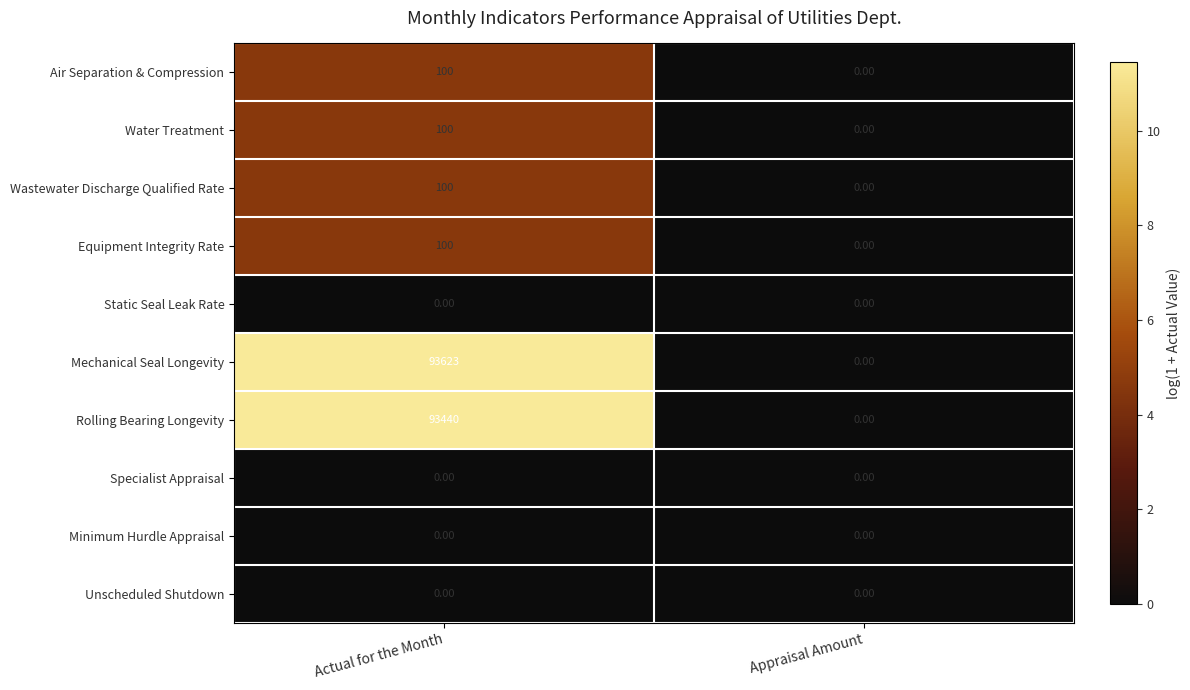

Rank the categories by Water Treatment value from lowest to highest.

Appraisal Amount, Actual for the Month